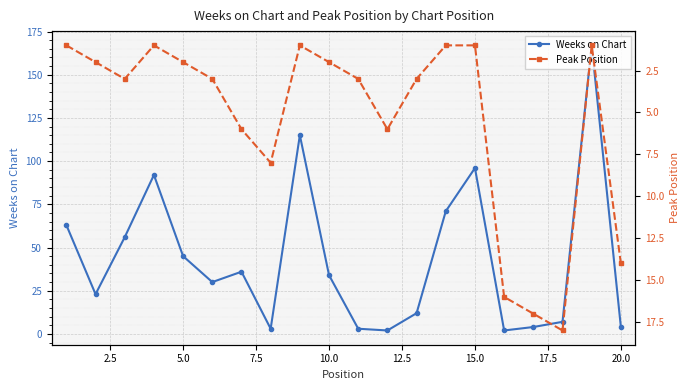

The Weeks on Chart series shows 45 at 5.0. True or false?

True